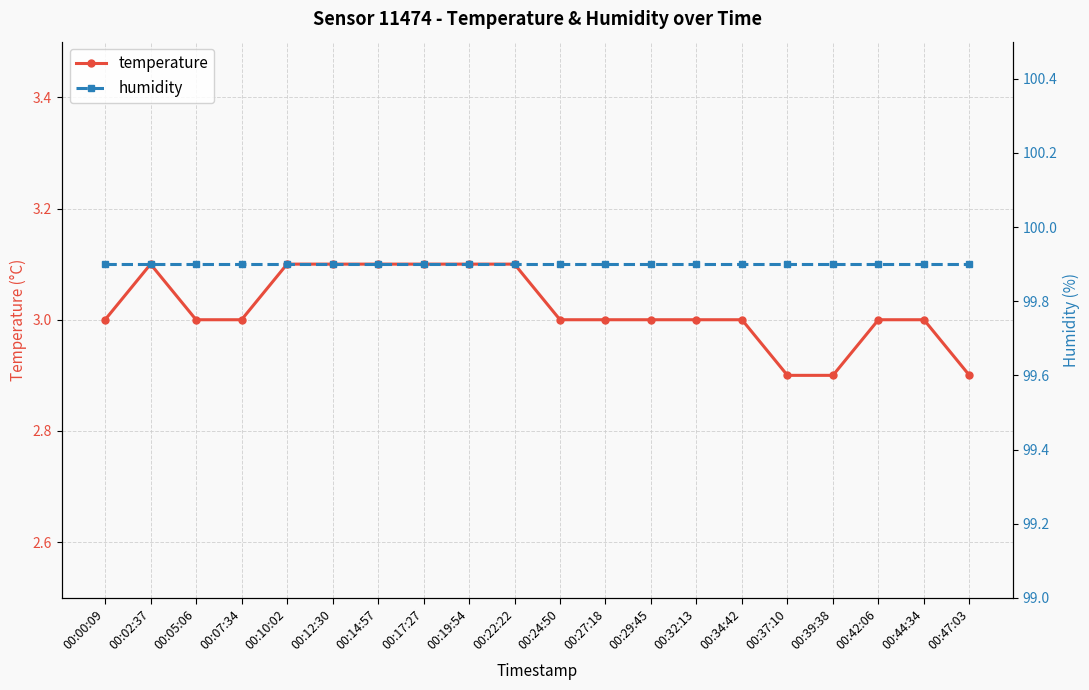

What is the difference between the maximum and second lowest values in the temperature series?

0.2